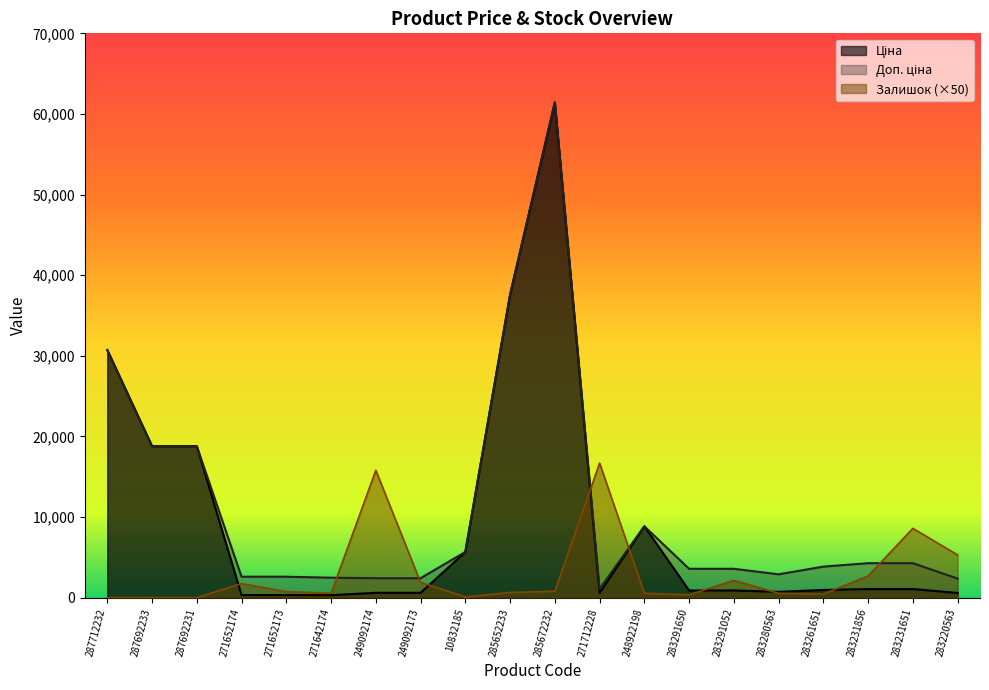

List the series in order of their peak value, highest first.

Ціна, Доп. ціна, Залишок